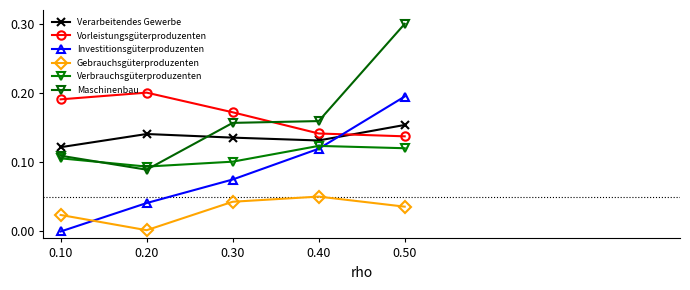

How many categories are shown in the chart?

5